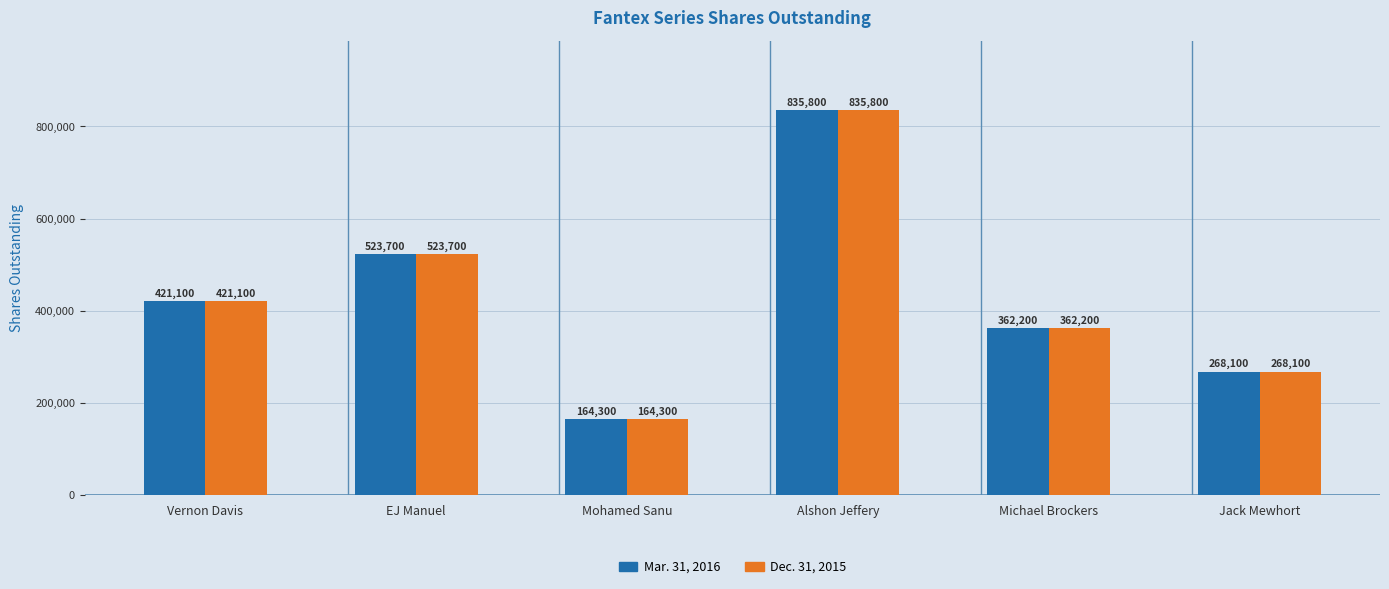

What is the difference between the maximum and minimum values in the Mar. 31, 2016 series?

671500